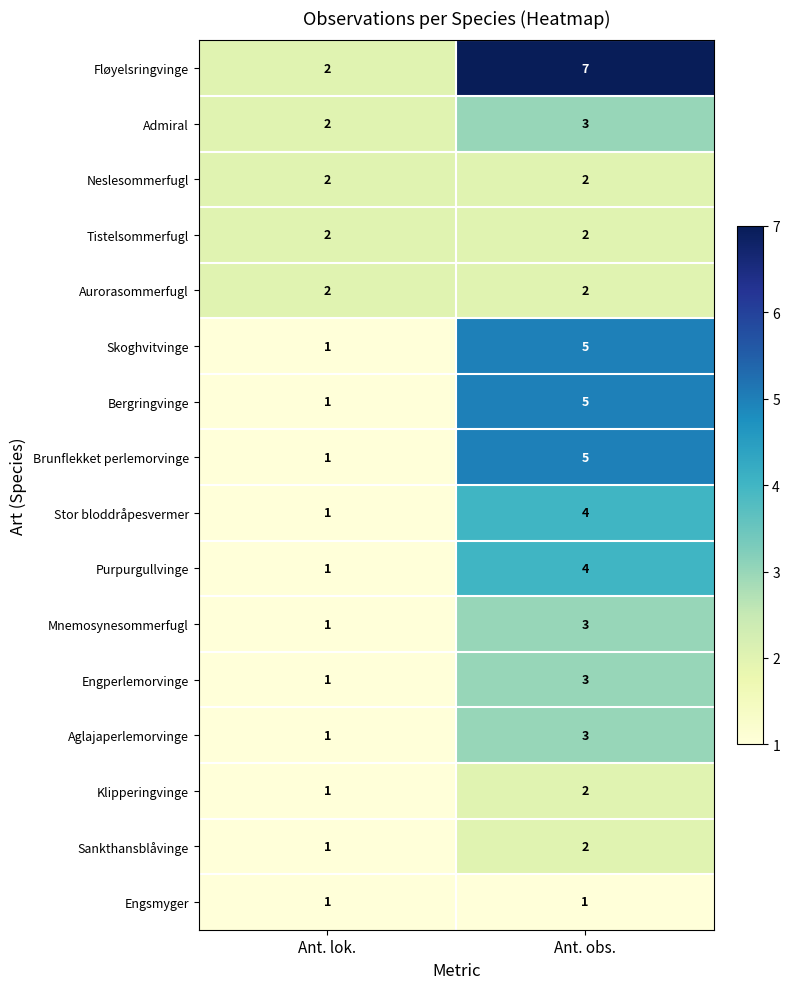

True or false: Stor bloddråpesvermer has a value of 4 at Ant. obs..

True